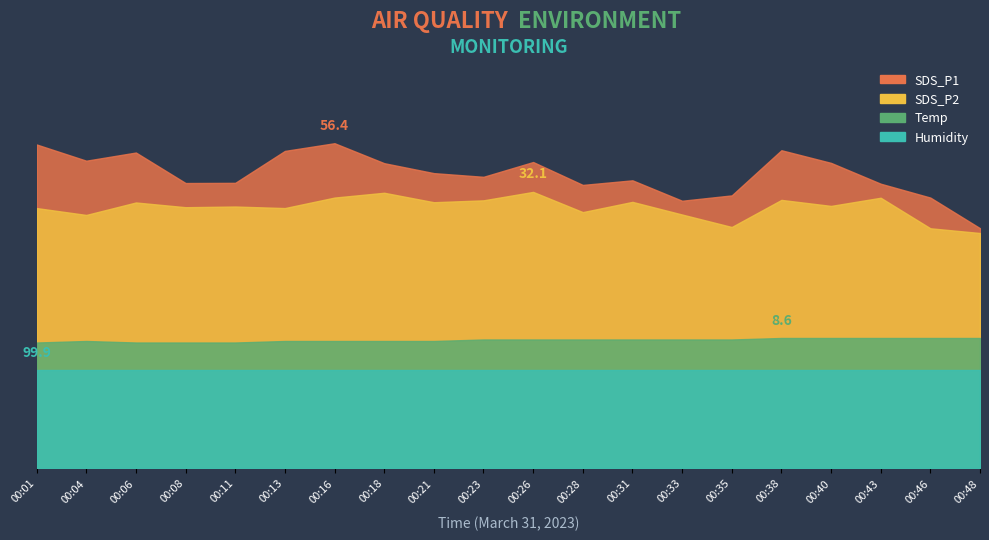

Is the value of SDS_P1 at 00:26 greater than the value of Humidity at 00:46?

No